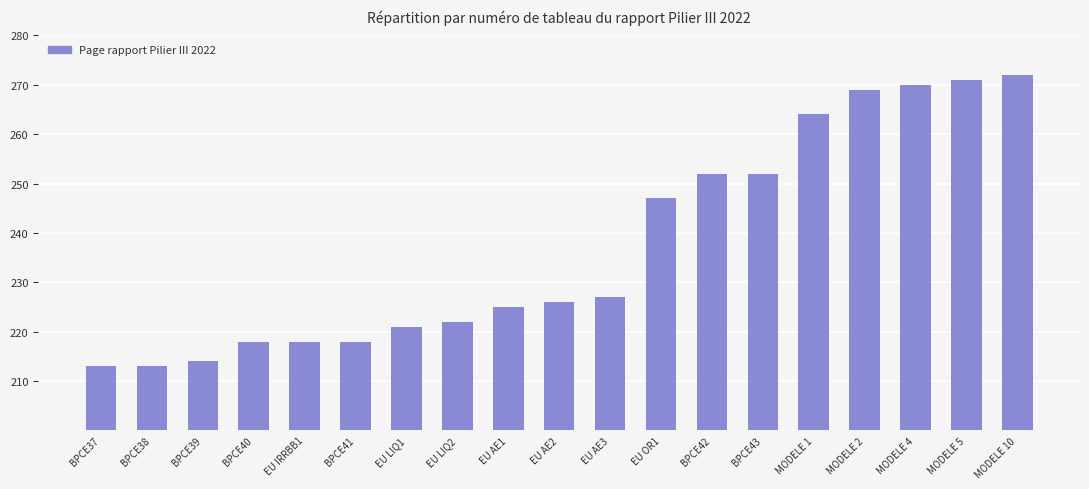

What is the average value?

237